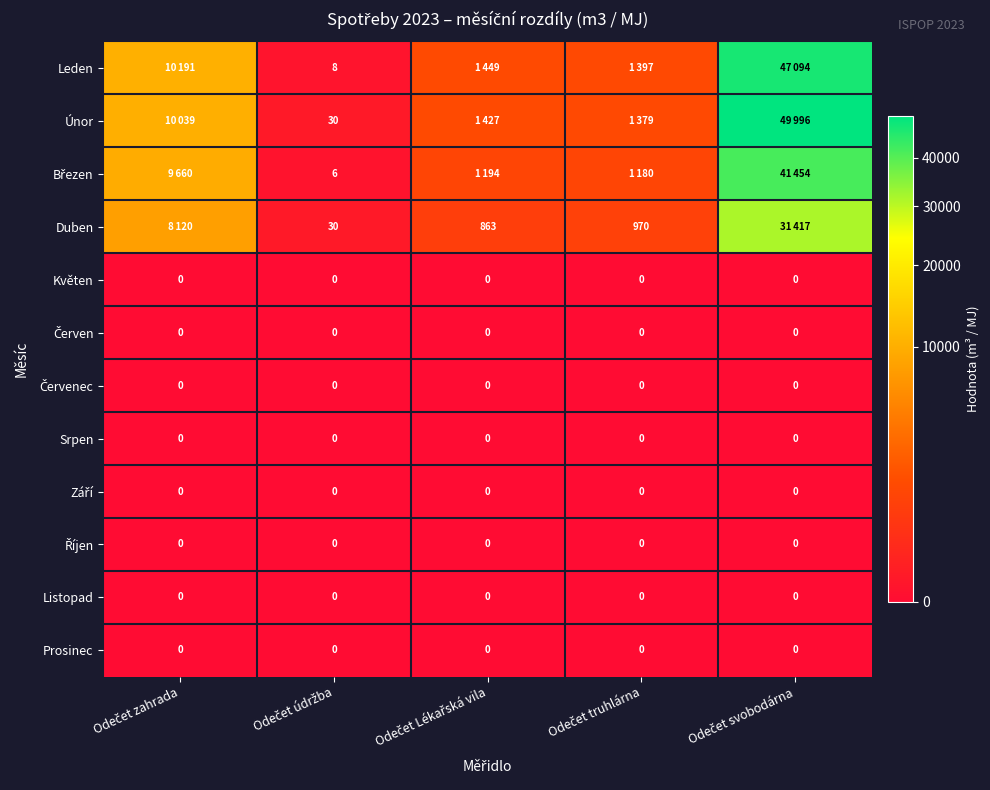

At how many categories does at least one series exceed 15887?

1